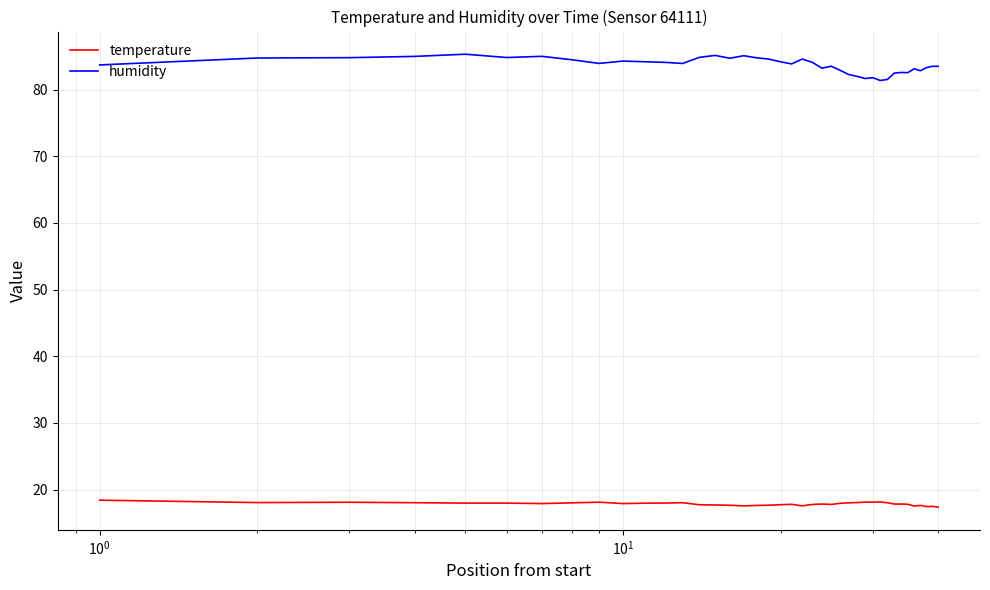

At how many categories does at least one series exceed 49?

40